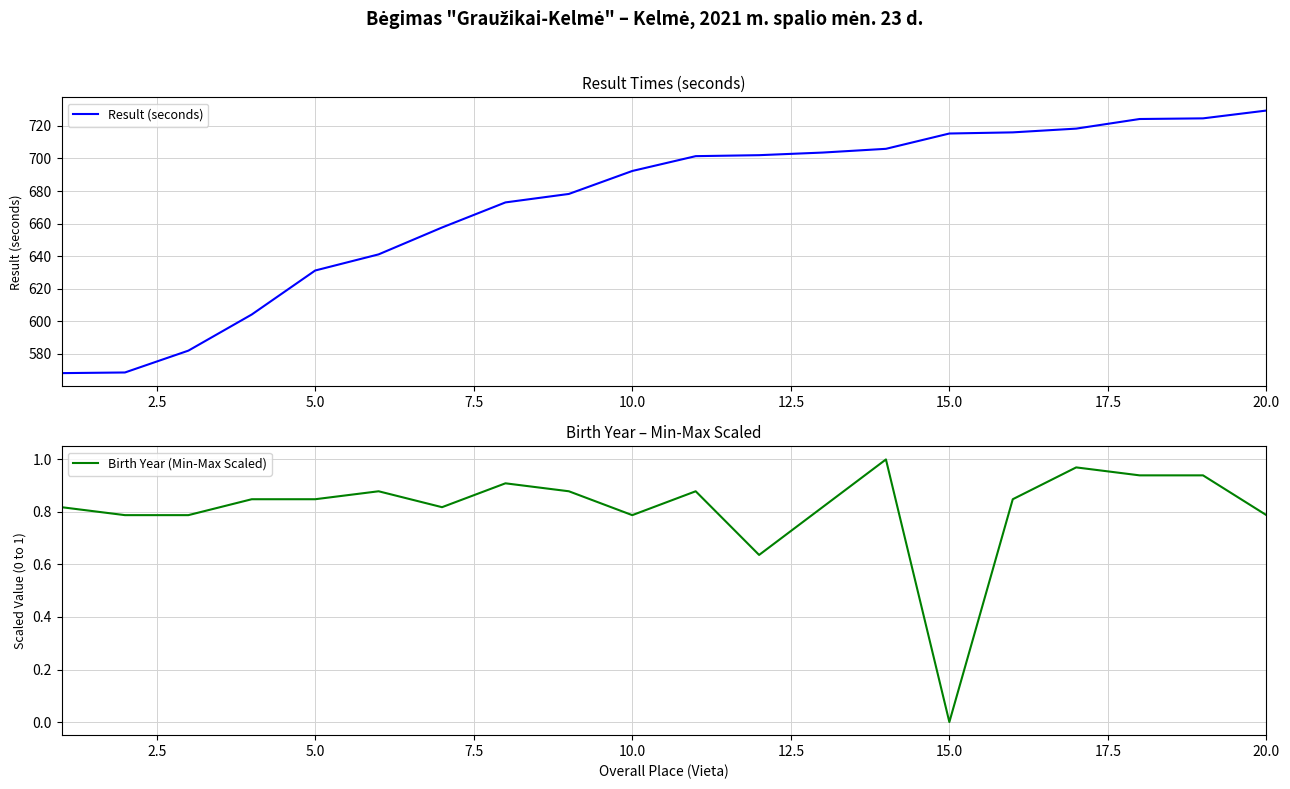

What is the value of the Result (seconds) point at the 1st from the left?

568.2